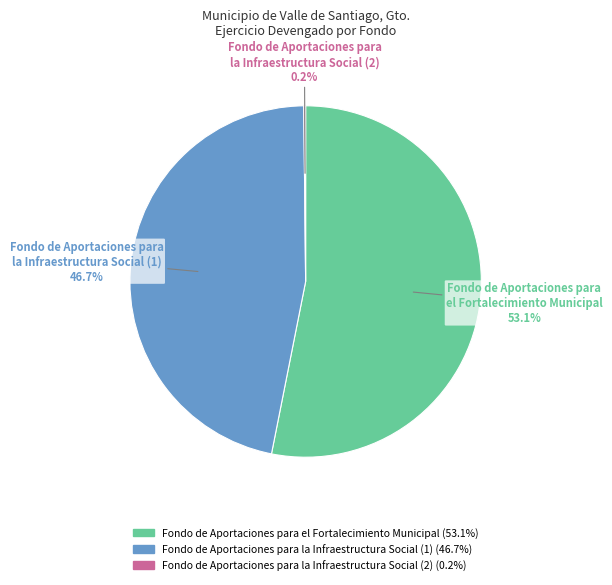

Which slice represents more than half of the pie?

Fondo de Aportaciones para el Fortalecimiento Municipal